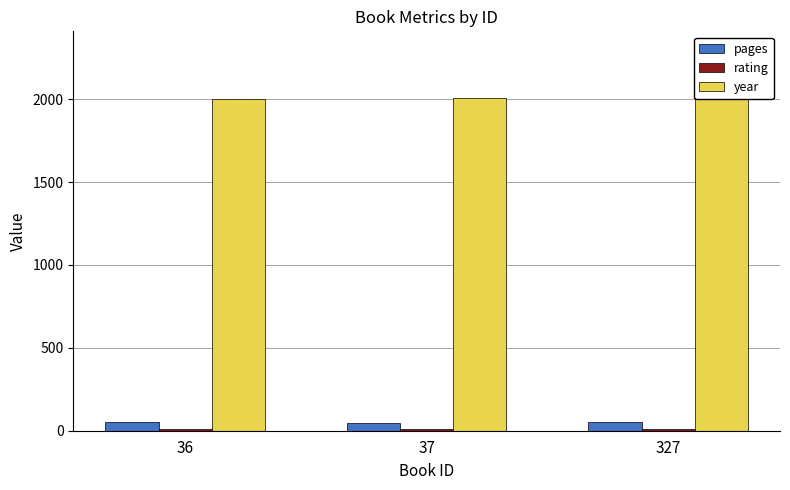

True or false: year has a value of 2008 at 327.

True